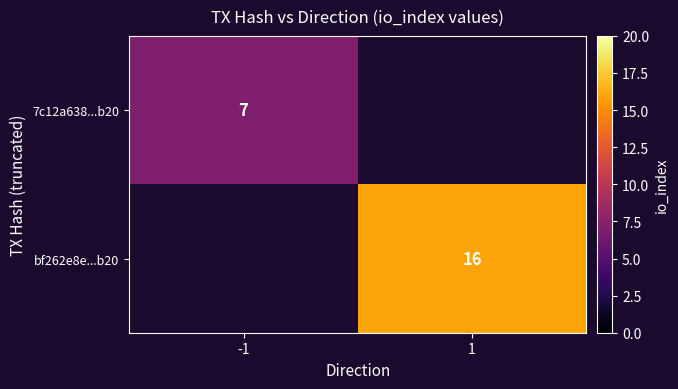

Is the value of bf262e8e...b20 at 1 greater than the value of 7c12a638...b20 at -1?

Yes